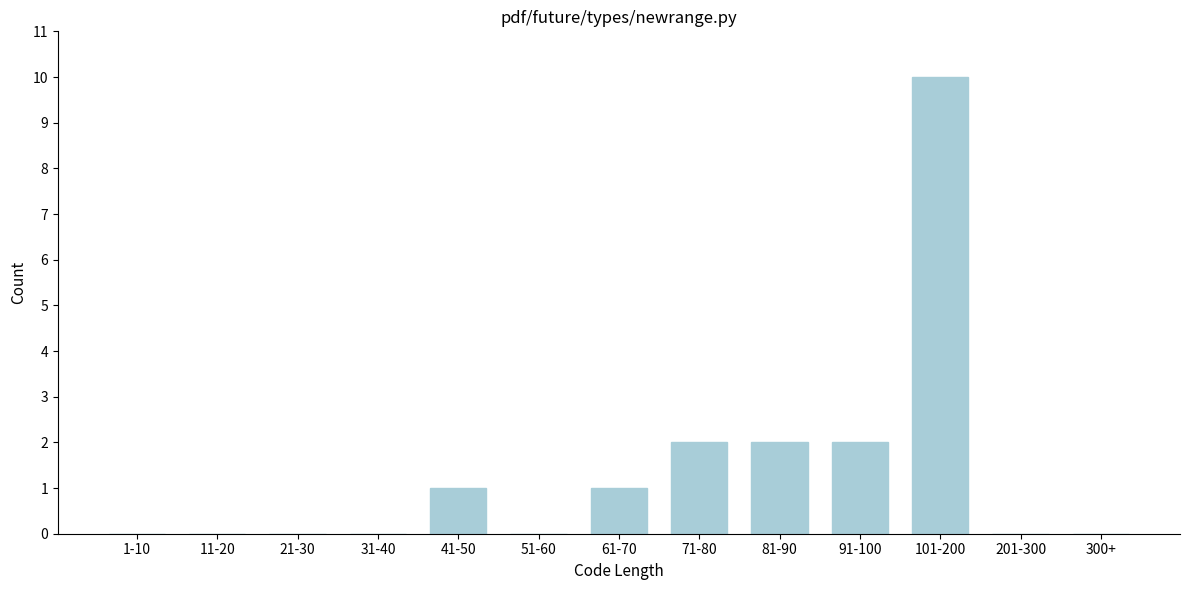

Reading left to right, extract all data points from this chart.

1-10=0	11-20=0	21-30=0	31-40=0	41-50=1	51-60=0	61-70=1	71-80=2	81-90=2	91-100=2	101-200=10	201-300=0	300+=0